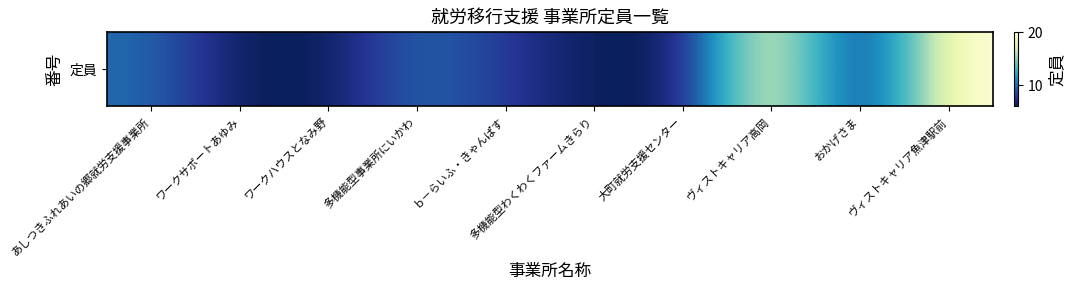

Is it true that the value at 大町就労支援センター is 6?

True